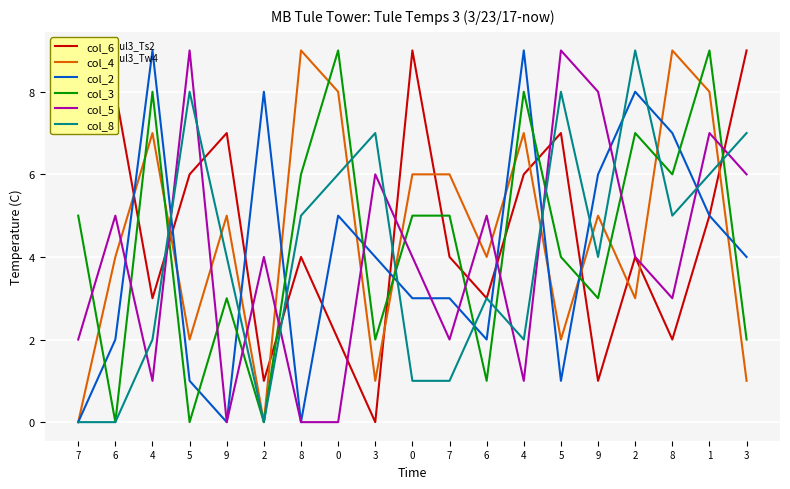

Which series ends up on top after the final intersection of col_6 and col_4?

col_6